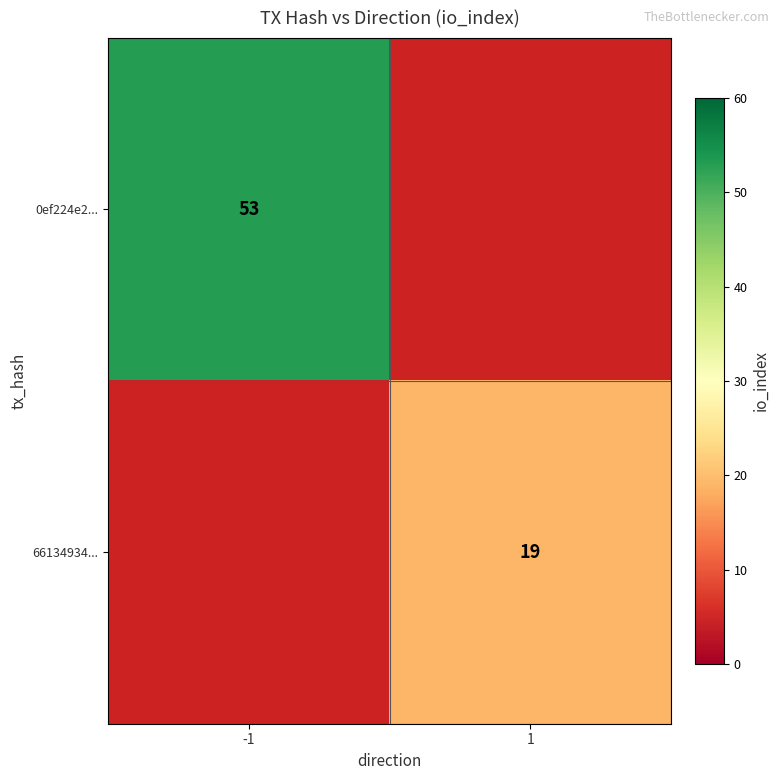

What is the greatest value displayed?

53.0